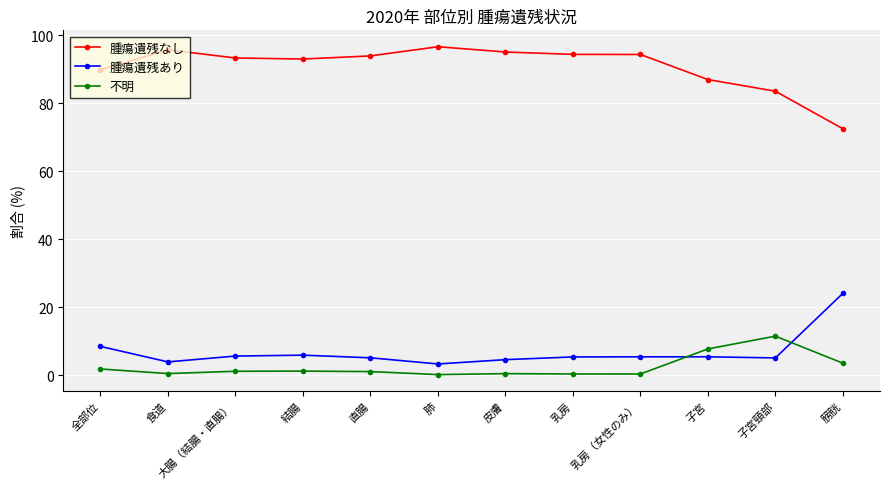

What is the label of the 9th point from the right?

結腸